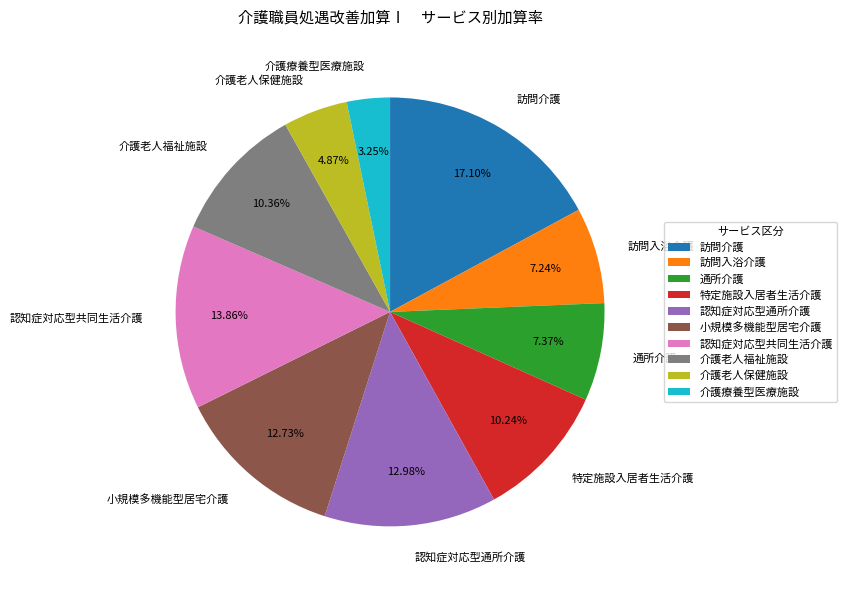

Count the number of slices in the pie.

10